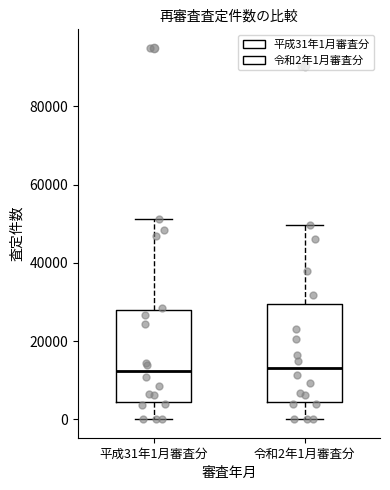

Where is the upper edge of the box for 平成31年1月審査分 on the y-axis? The values are not printed on the chart, so give them approximately, as read against the axis.

28000